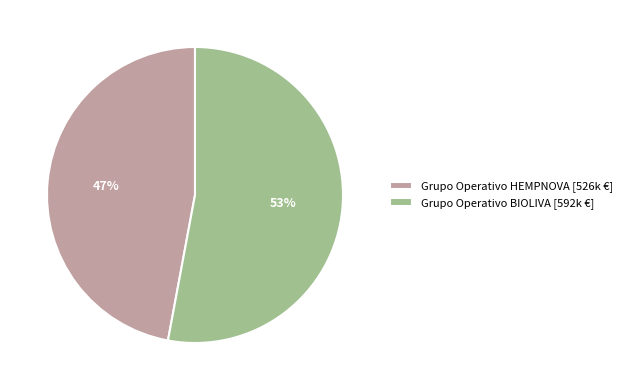

To the nearest percent, what is the combined percentage of 53% and 47%?

100%